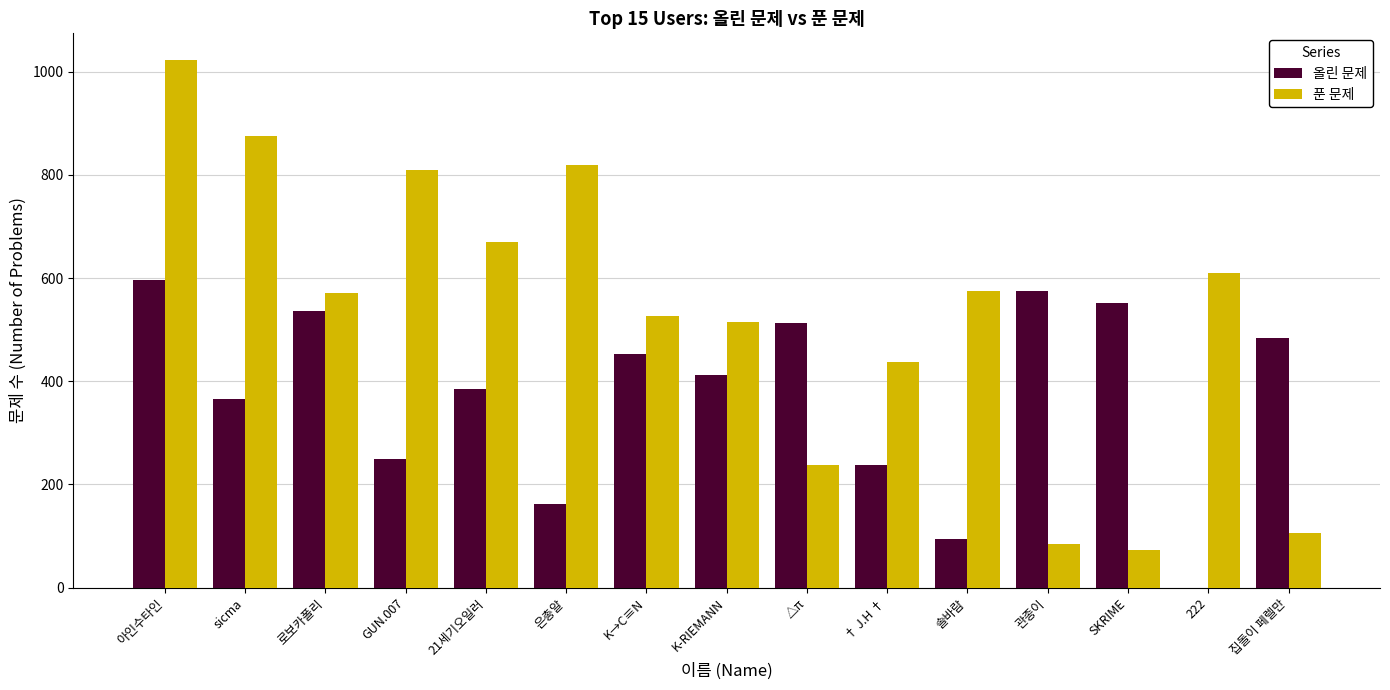

How many values in 올린 문제 are above zero?

14